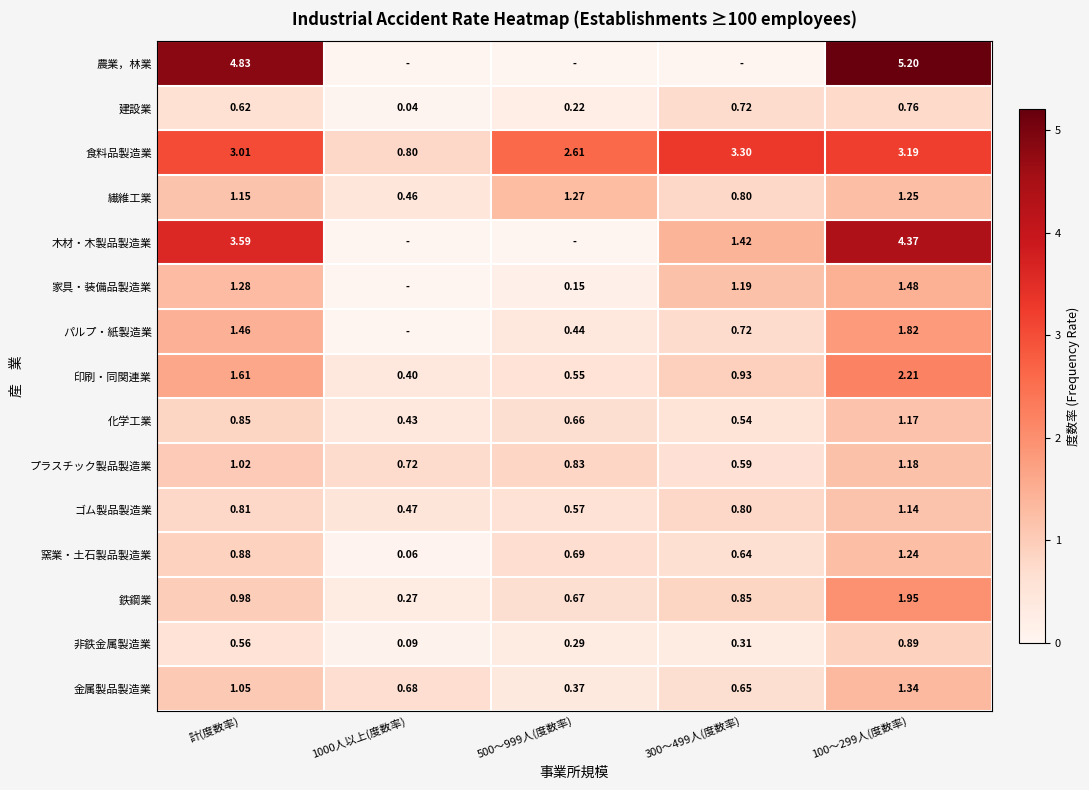

Which has a higher value, 1000人以上(度数率) or 500～999人(度数率)?

1000人以上(度数率)